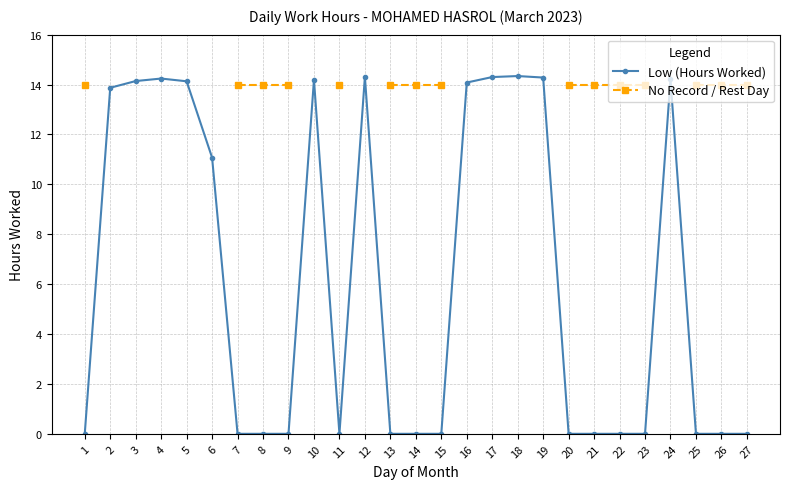

True or false: Low (Hours Worked) and No Record / Rest Day cross at least once.

False